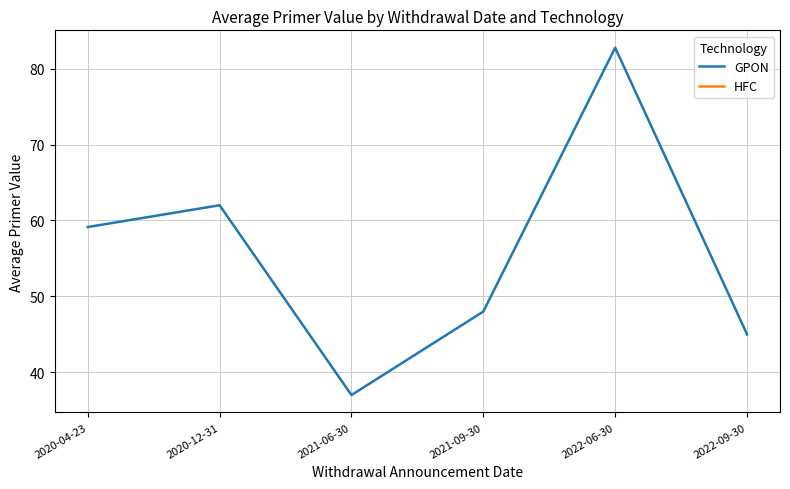

What is the difference between the second highest and second lowest values?

17.0